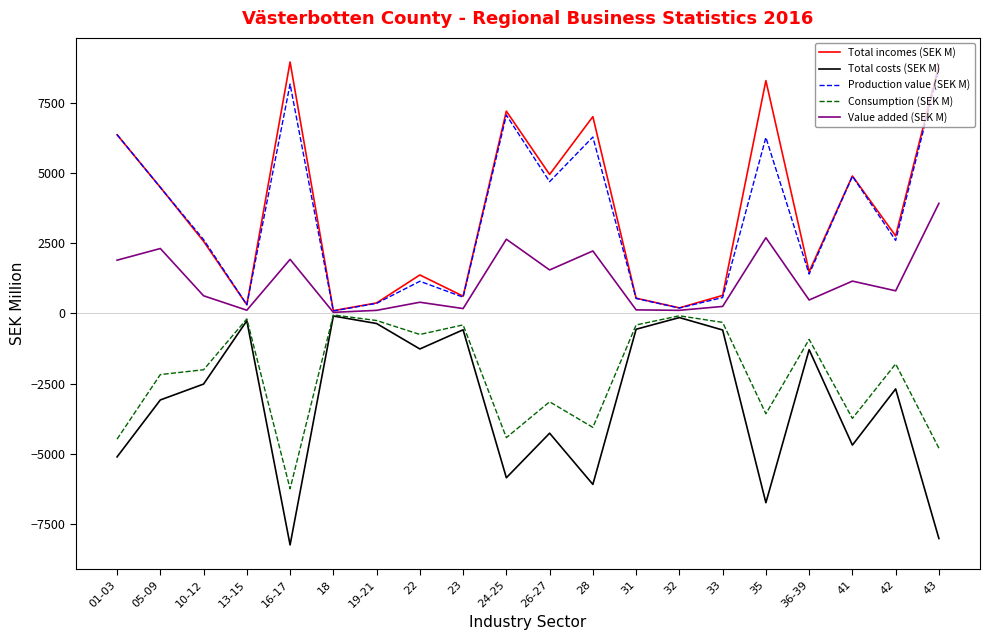

At which category does the chart reach its minimum across all series?

16-17